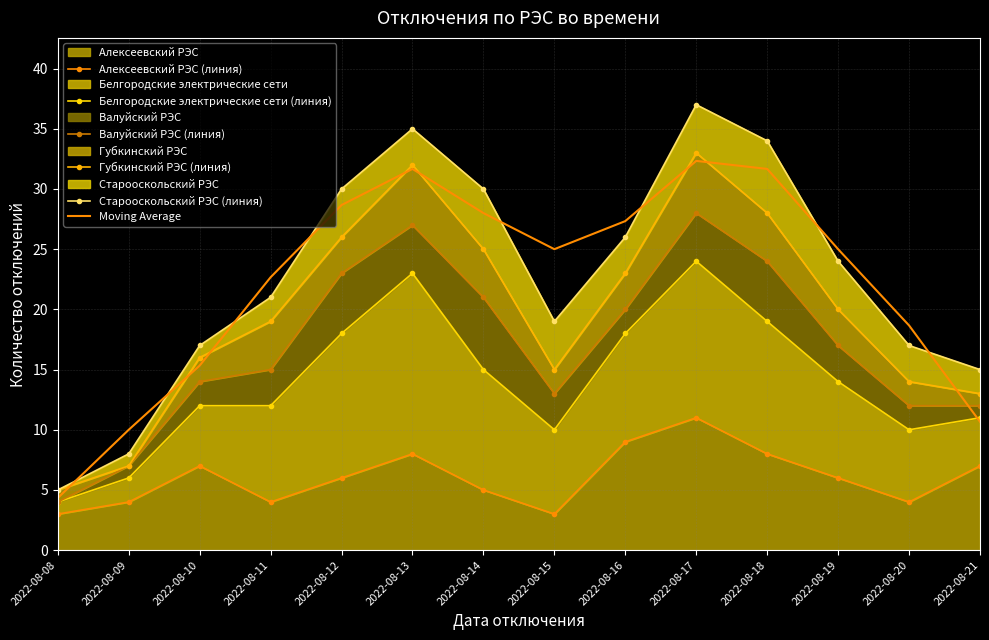

At which category is the sum across all series the highest?

2022-08-17